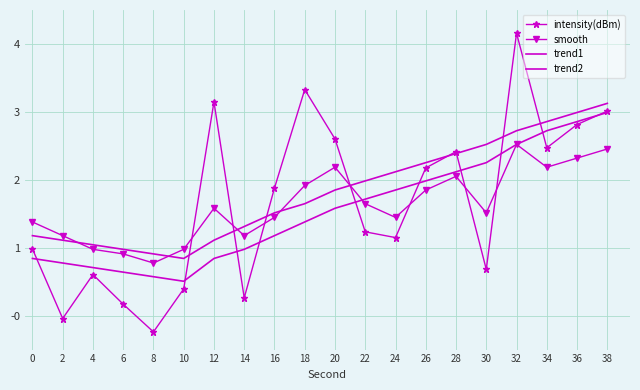

How many intersections are there between trend2 and smooth?

5